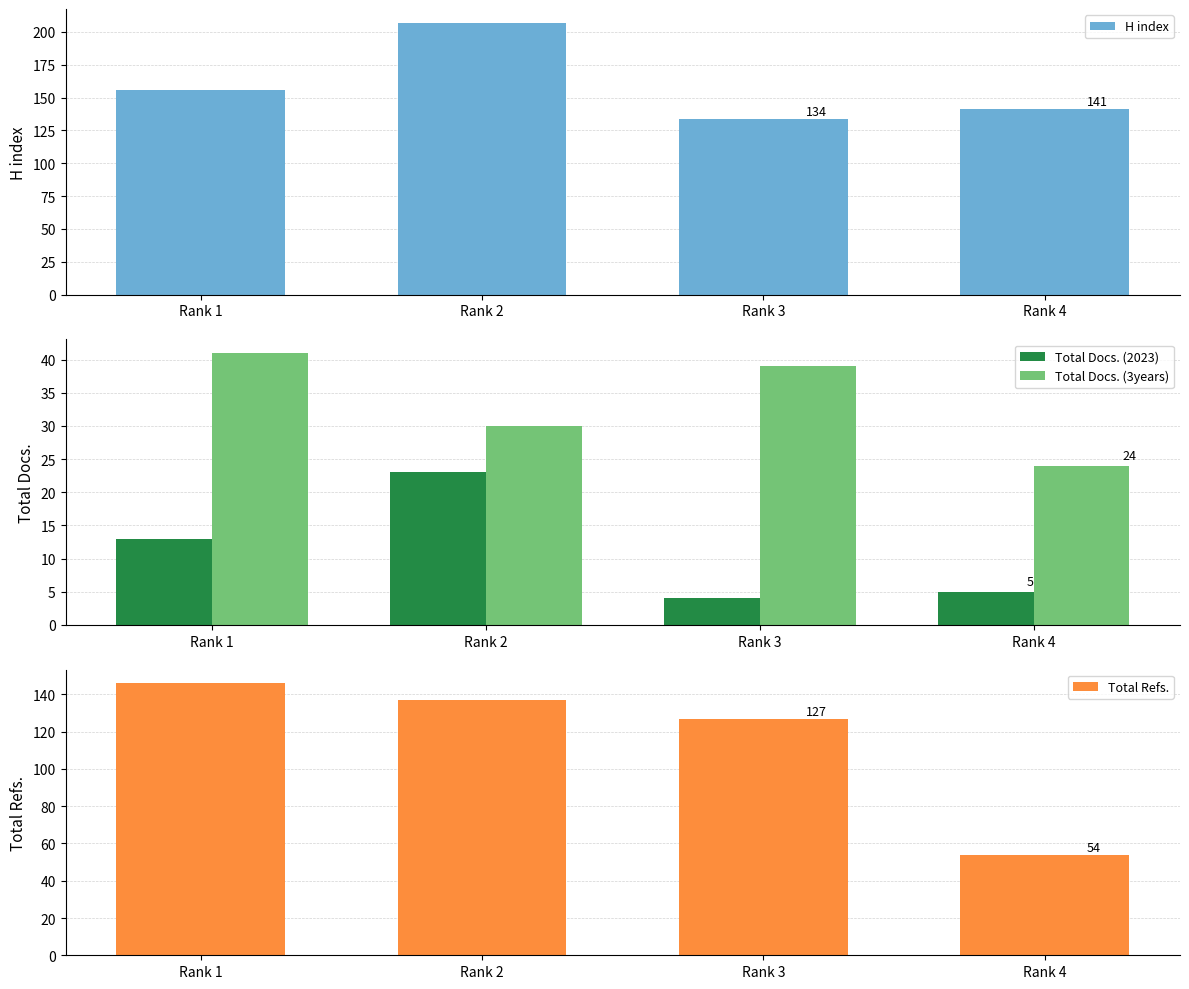

Reading left to right, list all the values displayed in this chart.

H index: 156	207	134	141
Total Docs. (2023): 13	23	4	5
Total Docs. (3years): 41	30	39	24
Total Refs.: 146	137	127	54